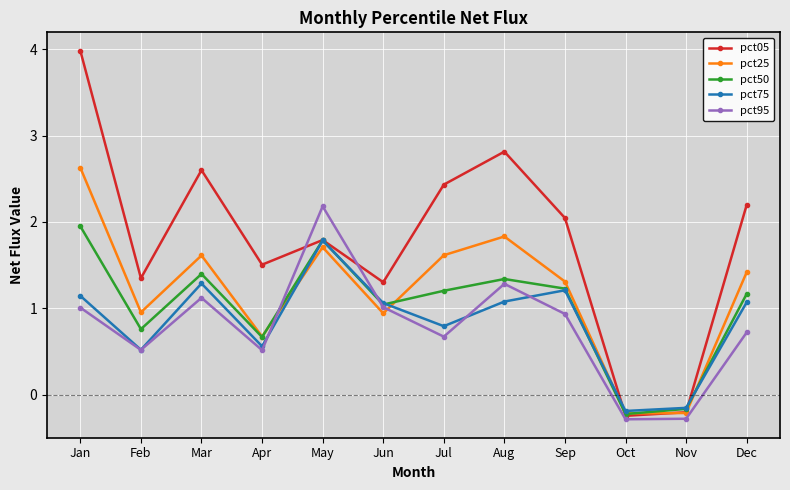

At which category is the sum across all series the highest?

Jan